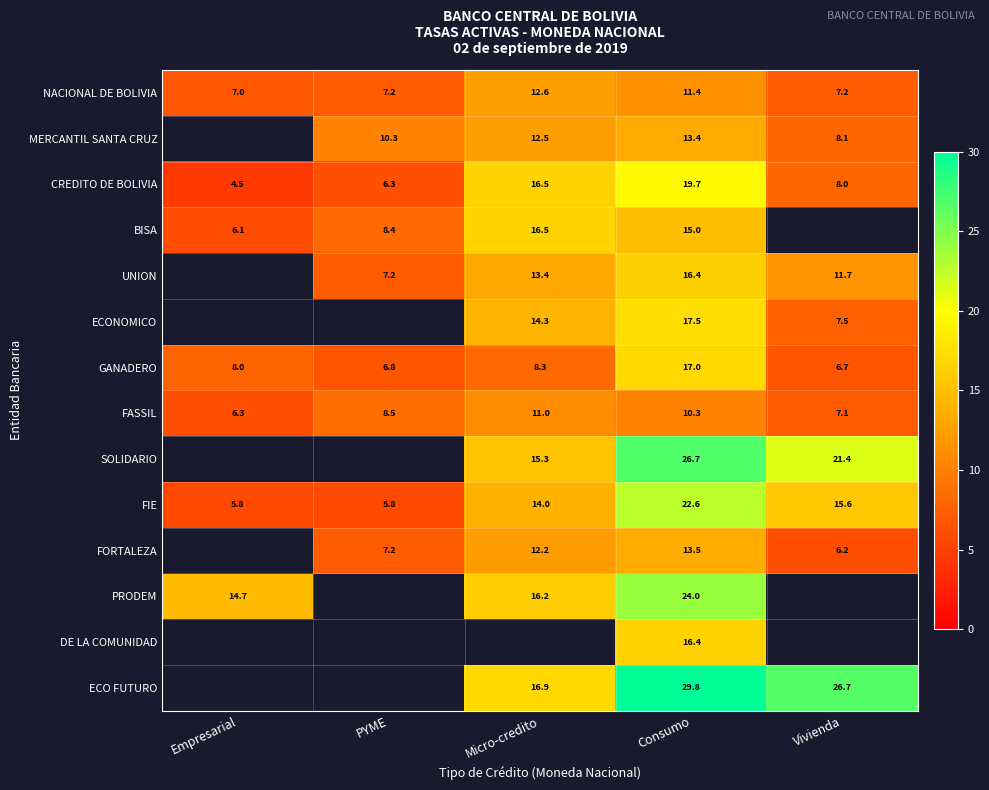

Is the value of ECO FUTURO at Micro-credito greater than the value of FORTALEZA at PYME?

Yes